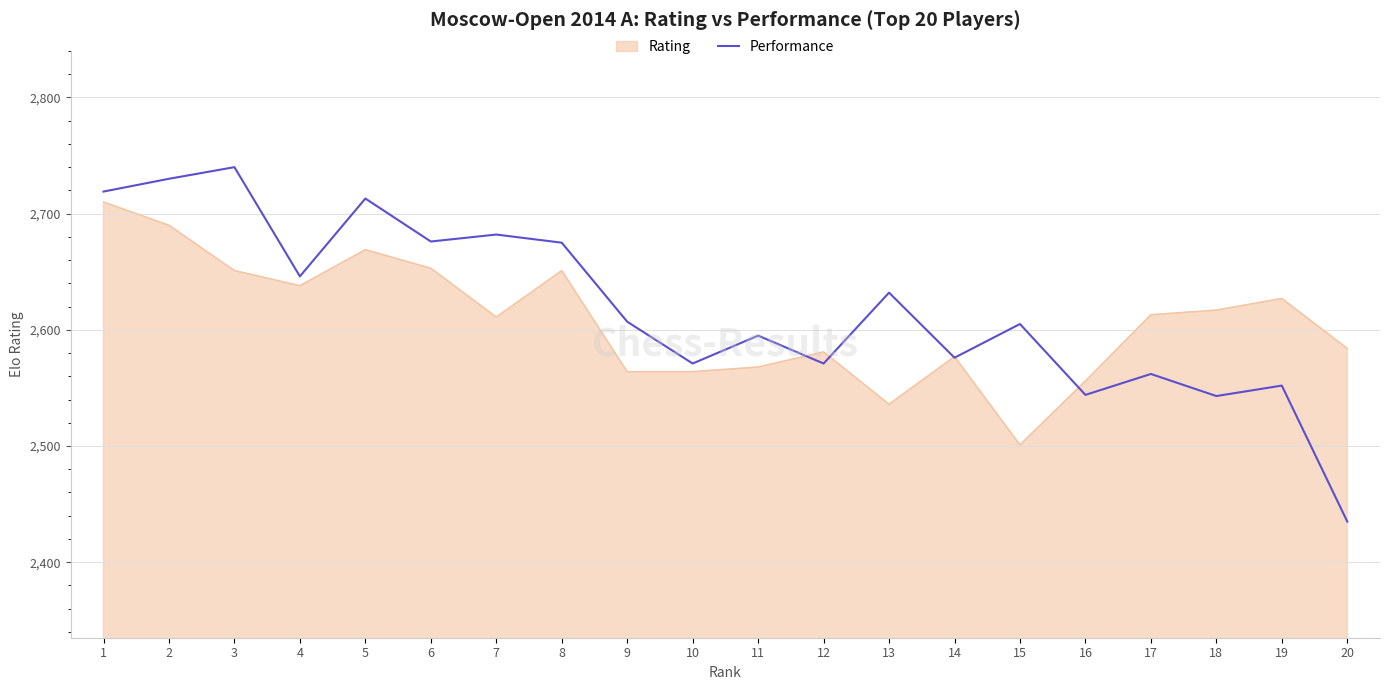

What is the maximum value for Performance?

2740